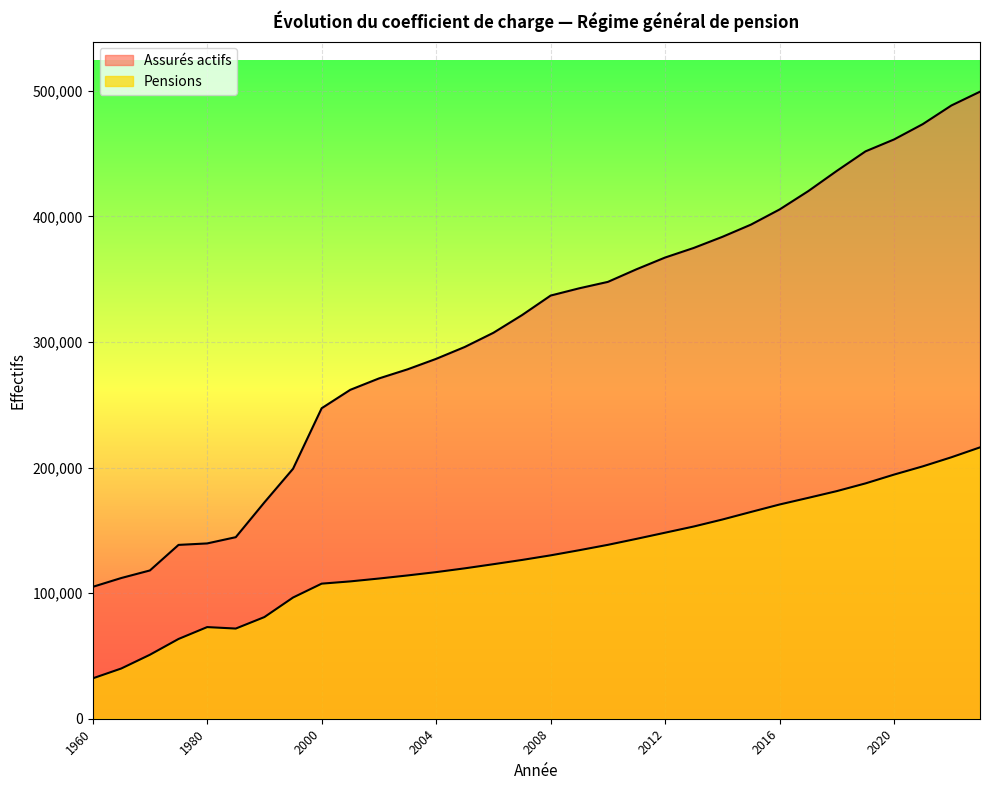

How many lines are shown in the chart?

2